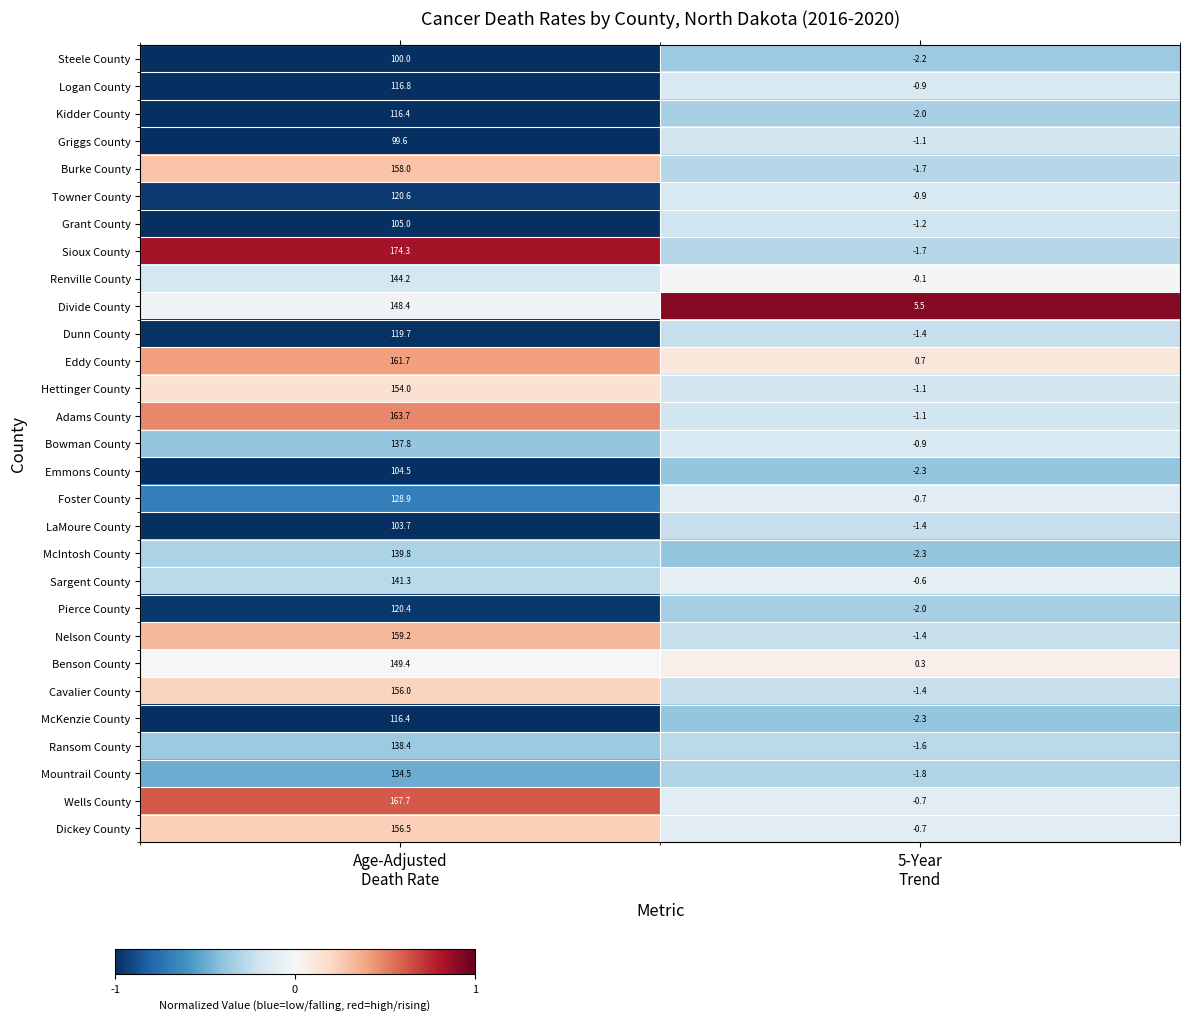

What is the maximum value shown in the chart?

174.3